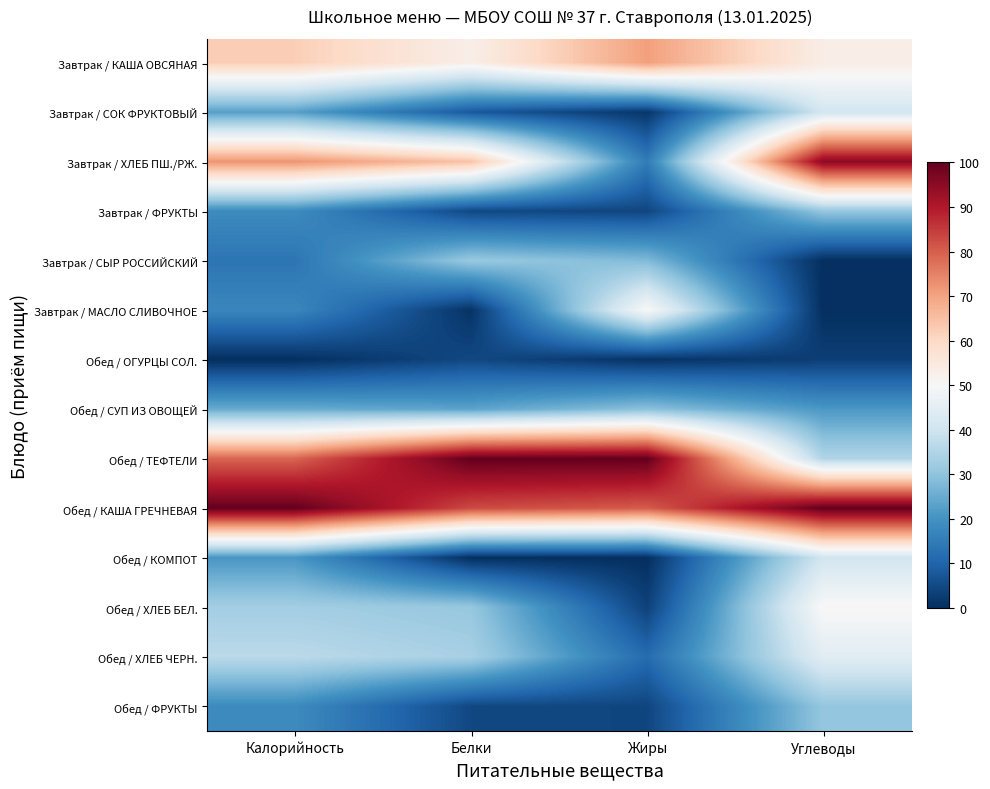

List the series in order of their peak value, highest first.

Обед / КАША ГРЕЧНЕВАЯ, Обед / ТЕФТЕЛИ, Завтрак / ХЛЕБ ПШ./РЖ., Завтрак / КАША ОВСЯНАЯ, Обед / ХЛЕБ БЕЛ., Завтрак / МАСЛО СЛИВОЧНОЕ, Обед / ХЛЕБ ЧЕРН., Завтрак / СОК ФРУКТОВЫЙ, Обед / КОМПОТ, Завтрак / СЫР РОССИЙСКИЙ, Завтрак / ФРУКТЫ, Обед / ФРУКТЫ, Обед / СУП ИЗ ОВОЩЕЙ, Обед / ОГУРЦЫ СОЛ.